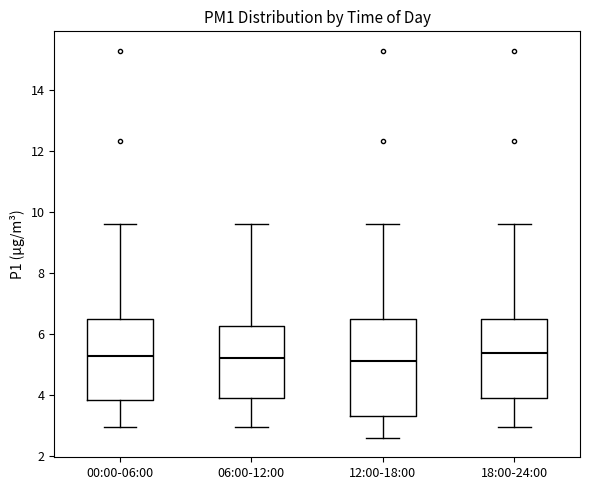

Reading left to right, transcribe this box plot: for each box, give where its median line is, the range the box spans, and where its two whiskers end, as read against the y-axis. The values are not printed on the chart, so give them approximately, as read against the axis.

00:00-06:00: median 5.2, box 3.8 to 6.4, whiskers 3.0 to 9.6
06:00-12:00: median 5.2, box 4.0 to 6.2, whiskers 3.0 to 9.6
12:00-18:00: median 5.2, box 3.4 to 6.4, whiskers 2.6 to 9.6
18:00-24:00: median 5.4, box 4.0 to 6.4, whiskers 3.0 to 9.6